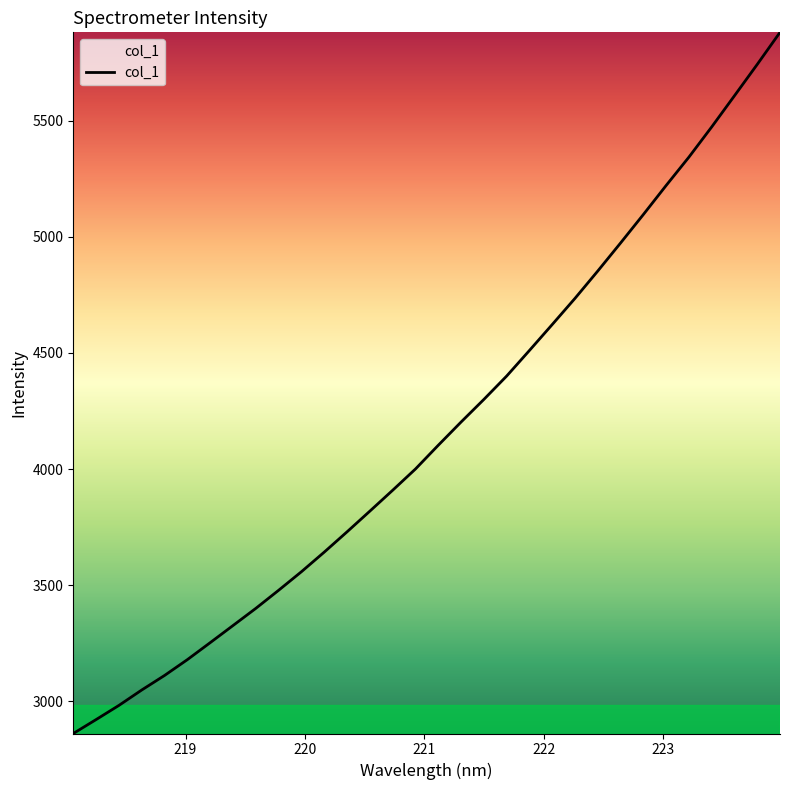

What is the greatest value displayed?

5881.6